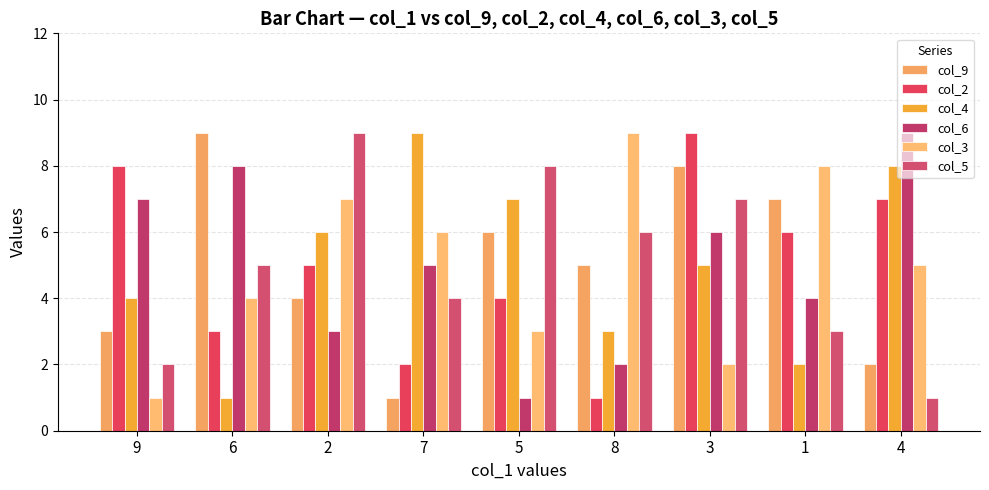

What is the average value of the col_3 series?

5